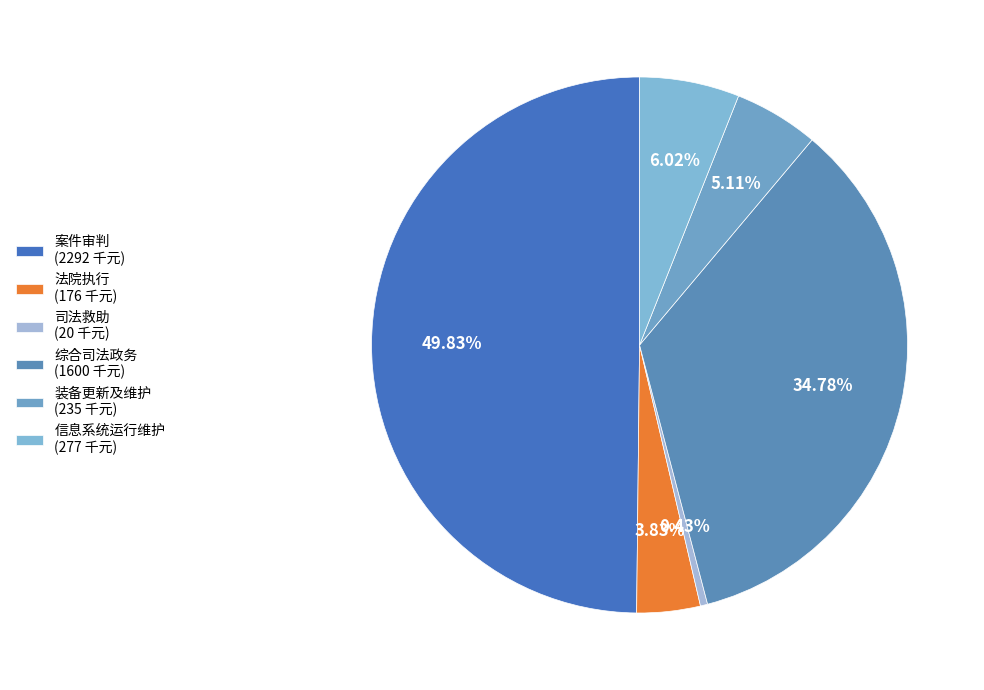

To the nearest percent, what percentage of the pie is 案件审判?

50%